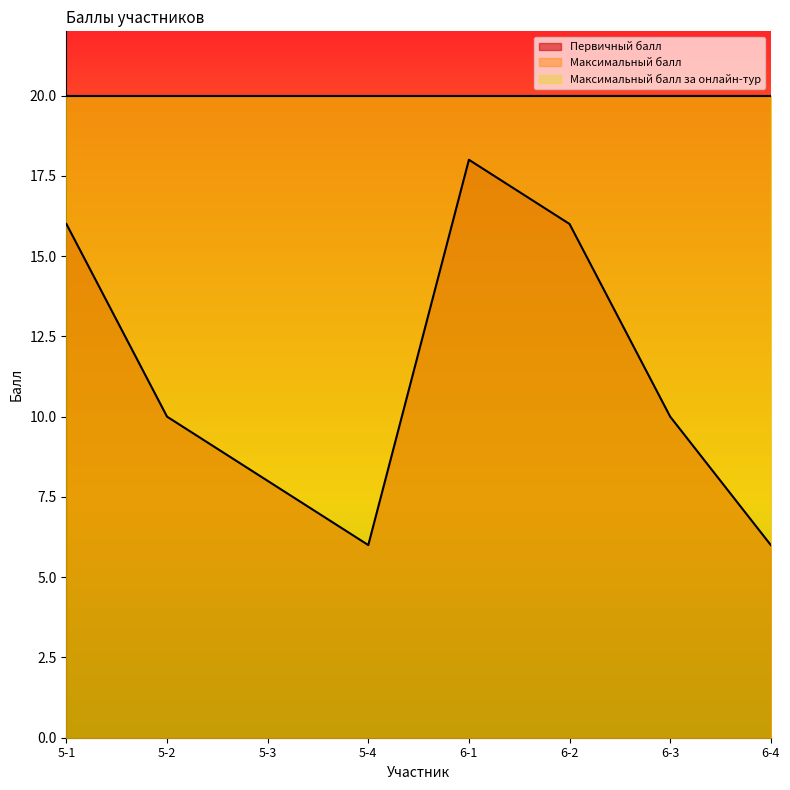

Reading right to left, extract all data points from this chart.

Первичный балл: 6-4=6	6-3=10	6-2=16	6-1=18	5-4=6	5-3=8	5-2=10	5-1=16
Максимальный балл: 6-4=20	6-3=20	6-2=20	6-1=20	5-4=20	5-3=20	5-2=20	5-1=20
Максимальный балл за онлайн-тур: 6-4=20	6-3=20	6-2=20	6-1=20	5-4=20	5-3=20	5-2=20	5-1=20